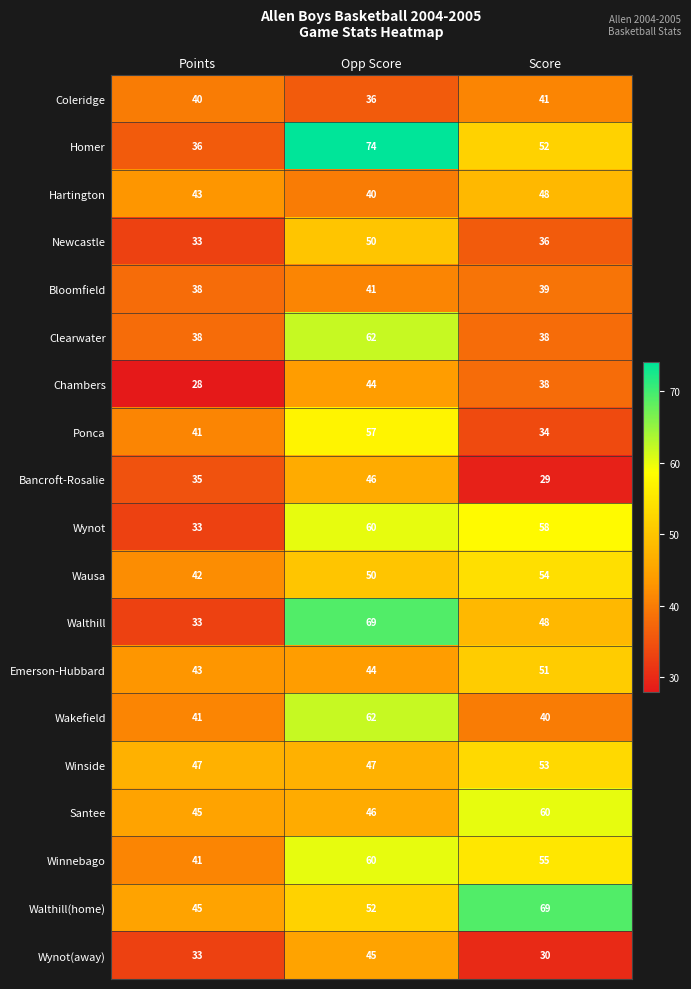

Between Points and Opp Score, which series saw the biggest shift?

Homer